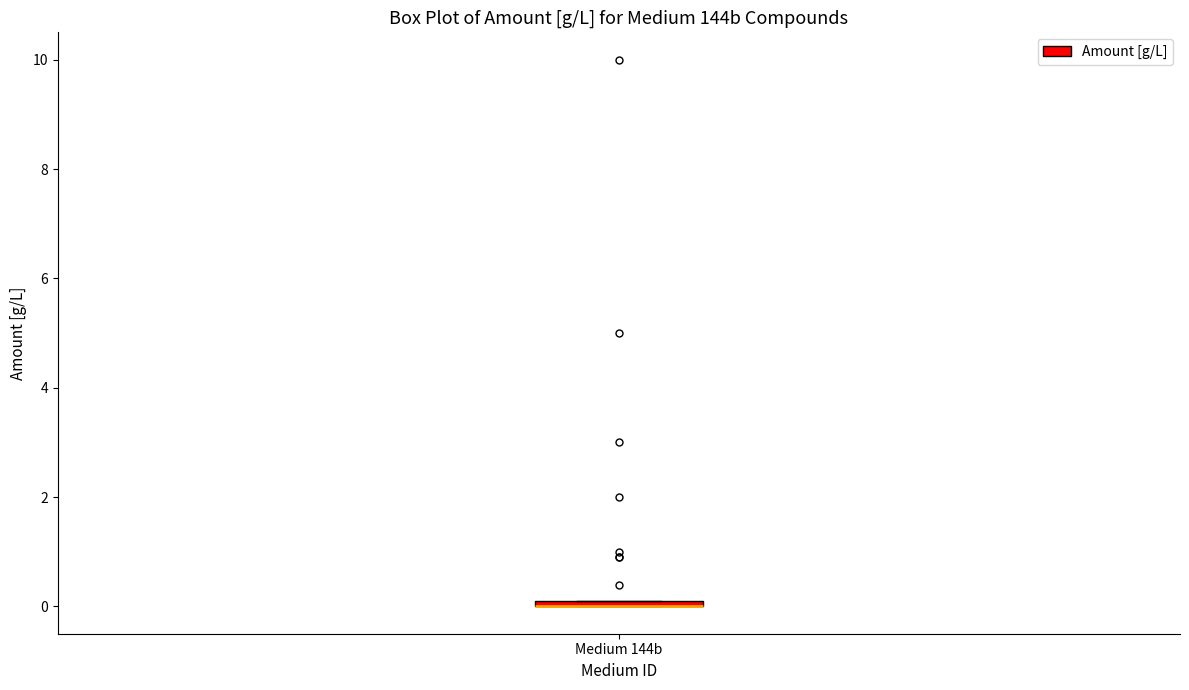

Where is the upper edge of the box for Medium 144b on the y-axis? The values are not printed on the chart, so give them approximately, as read against the axis.

0.2